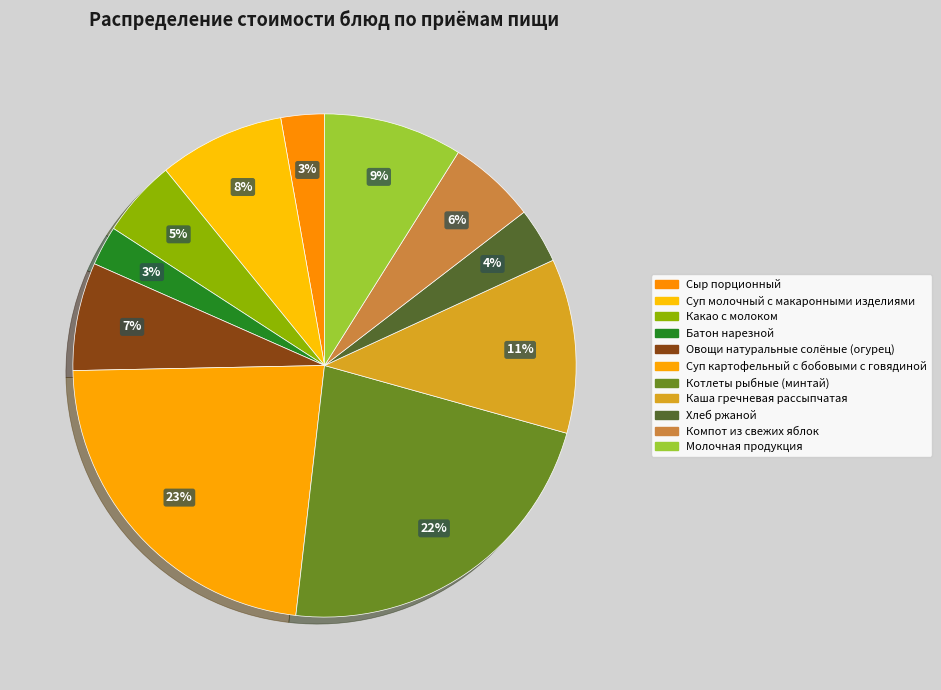

To the nearest percent, what portion does Суп картофельный с бобовыми с говядиной represent?

23%